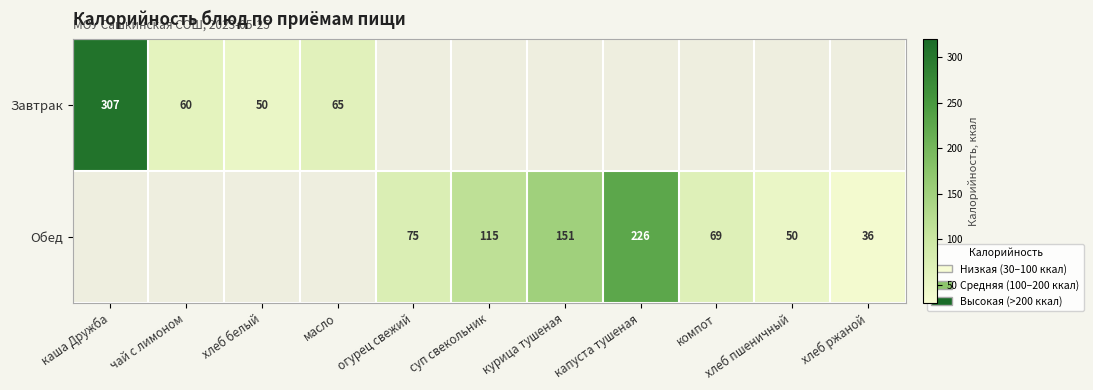

What is the difference between the Обед values at компот and капуста тушеная?

157